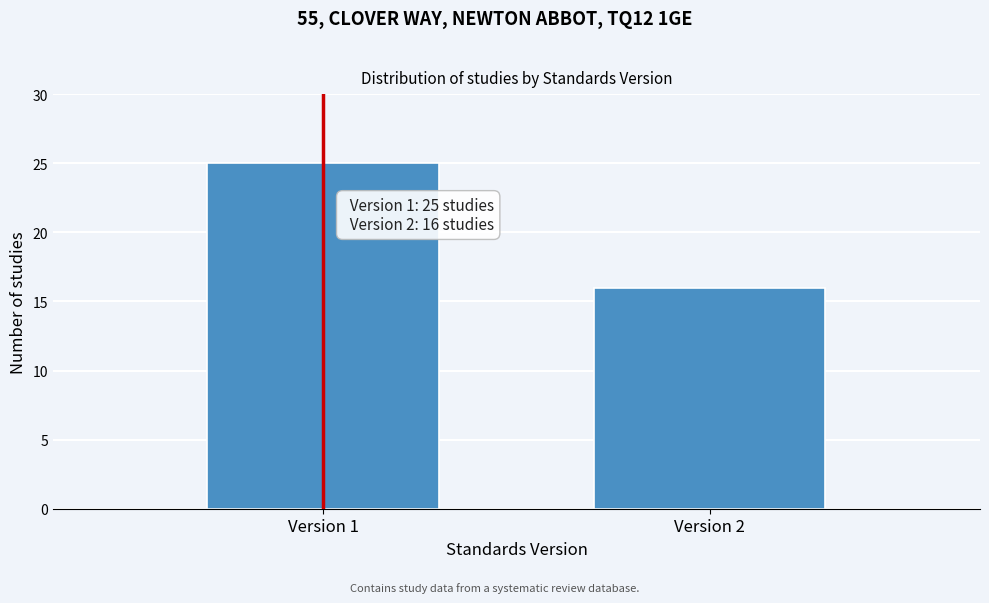

Reading left to right, extract all data points from this chart.

25	16